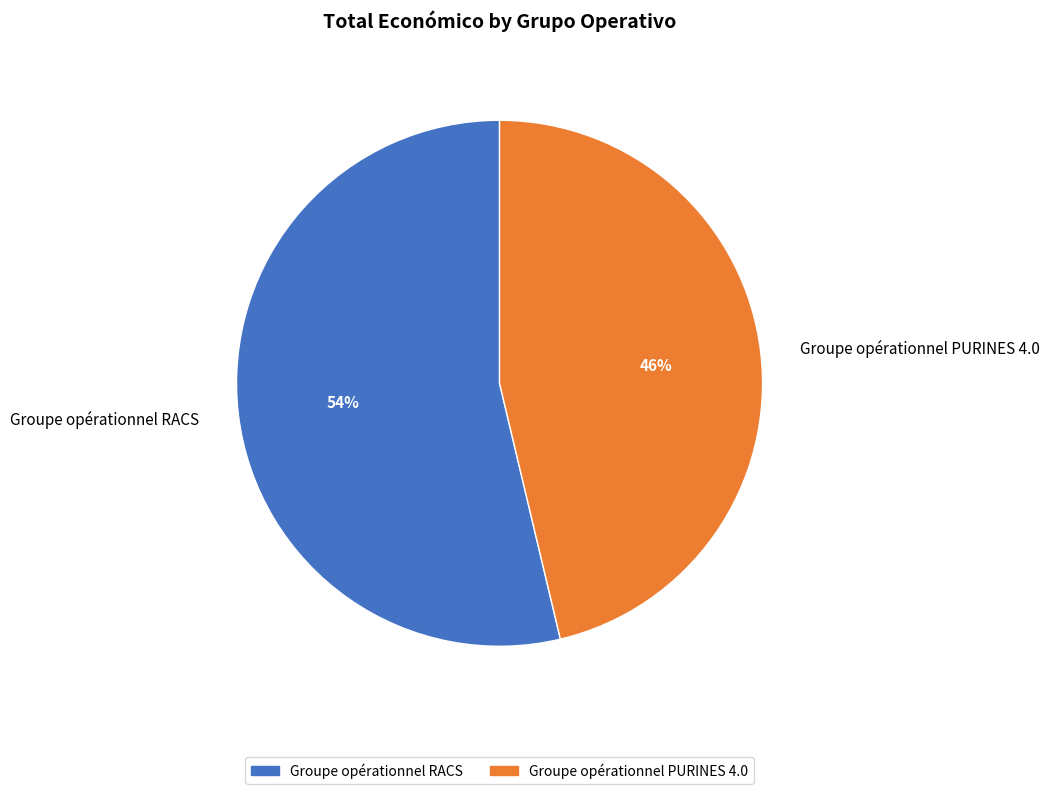

To the nearest percent, what is the combined percentage of Groupe opérationnel RACS and Groupe opérationnel PURINES 4.0?

100%